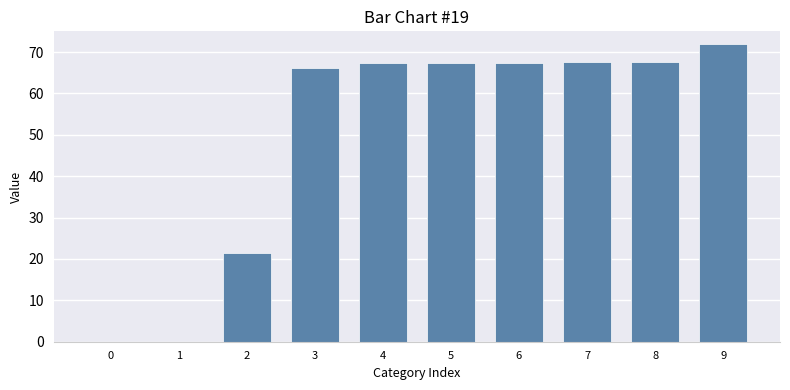

What is the sum of all values?

496.9